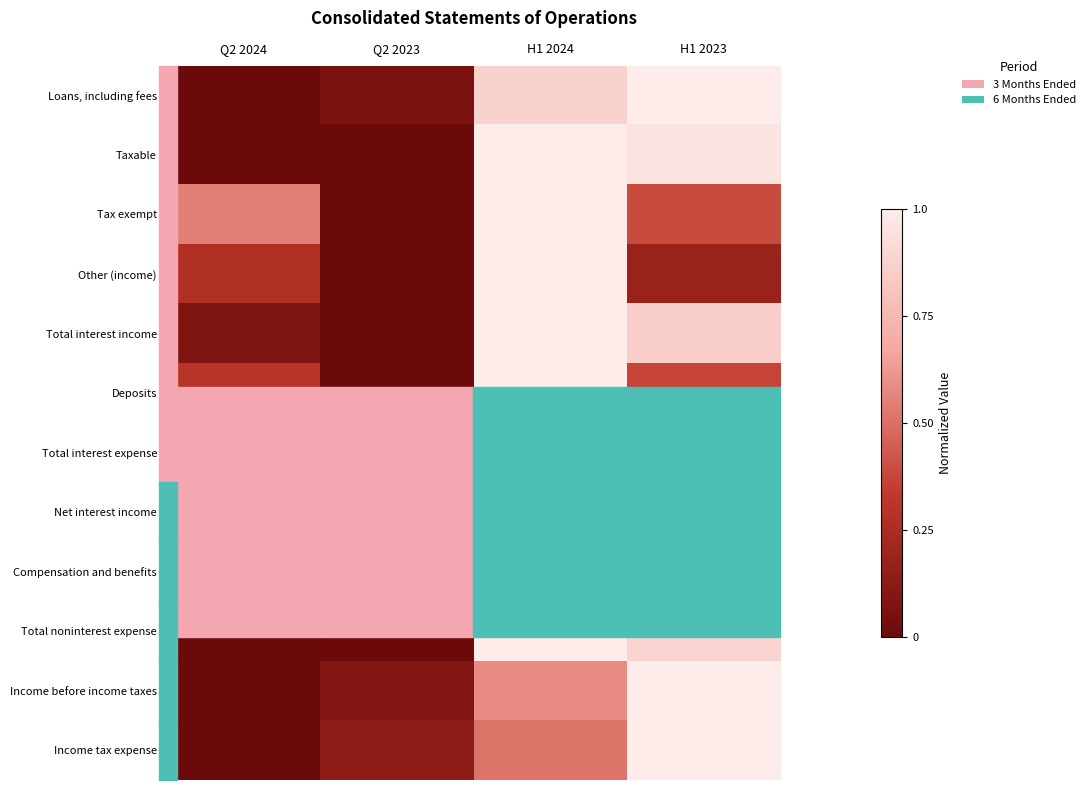

At H1 2023, list the series in order from smallest to largest.

Other (income), Deposits, Tax exempt, Total interest expense, Total interest income, Compensation and benefits, Total noninterest expense, Taxable, Income tax expense, Income before income taxes, Loans, including fees, Net interest income